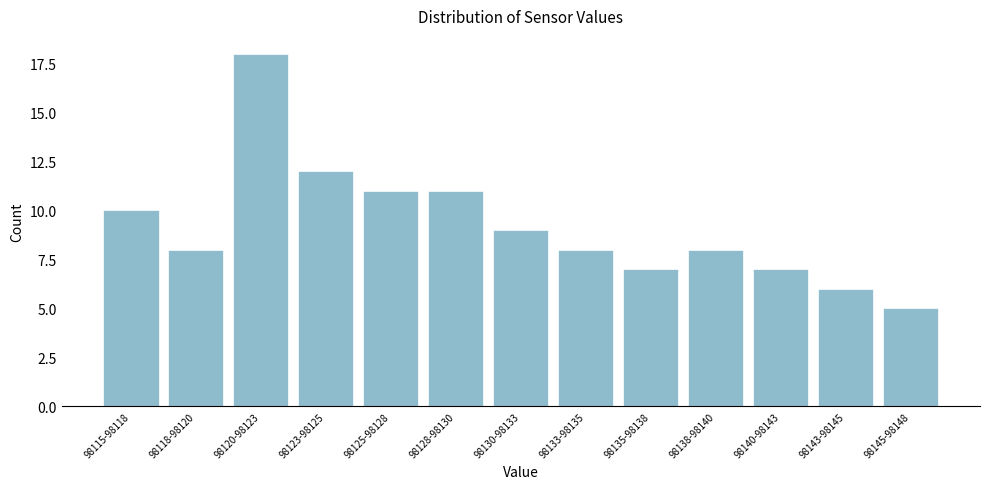

Reading left to right, list all the values displayed in this chart.

98115-98118=10	98118-98120=8	98120-98123=18	98123-98125=12	98125-98128=11	98128-98130=11	98130-98133=9	98133-98135=8	98135-98138=7	98138-98140=8	98140-98143=7	98143-98145=6	98145-98148=5